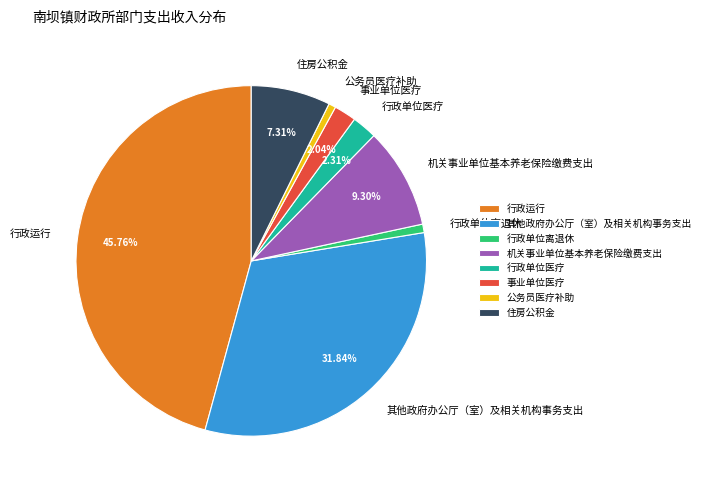

Approximately how many times larger is the value at 行政单位医疗 compared to 公务员医疗补助?

3.5